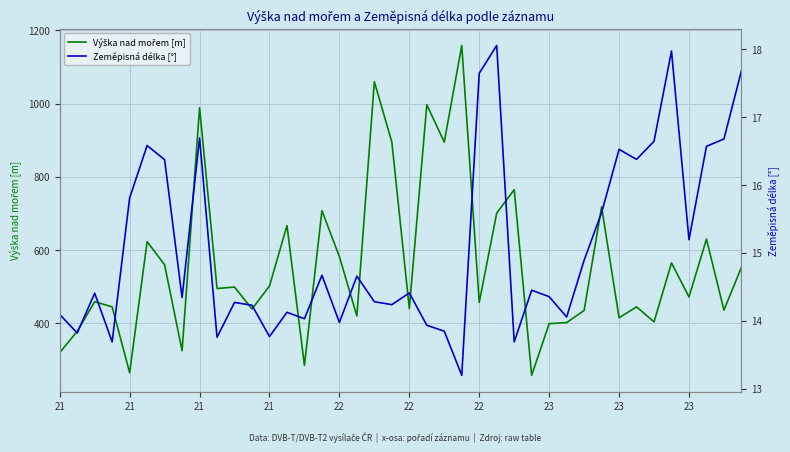

What is the label of the 32nd point from the left?

31